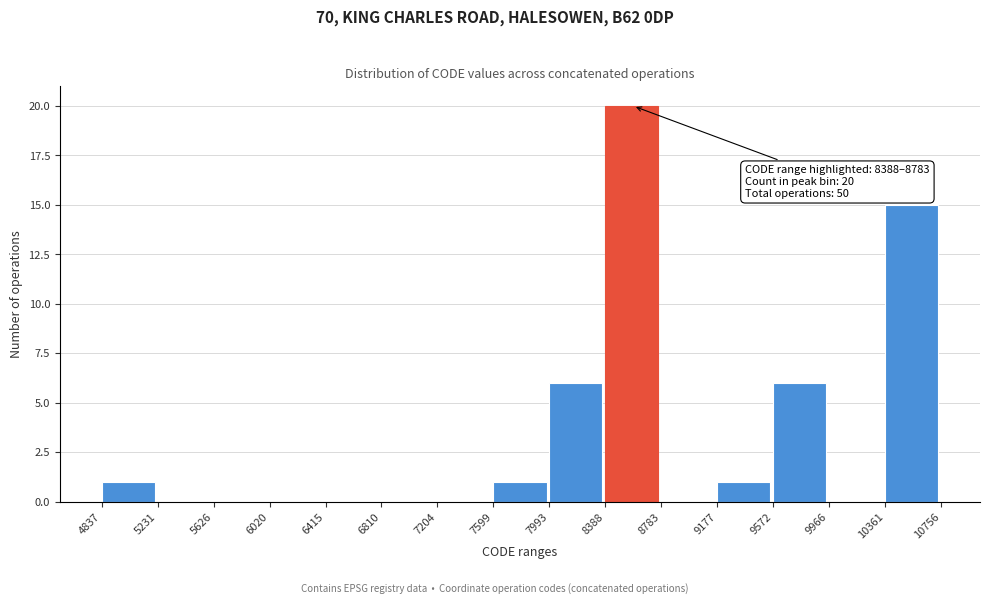

Over which range of the x-axis is the bar tallest?

8388 to 8783